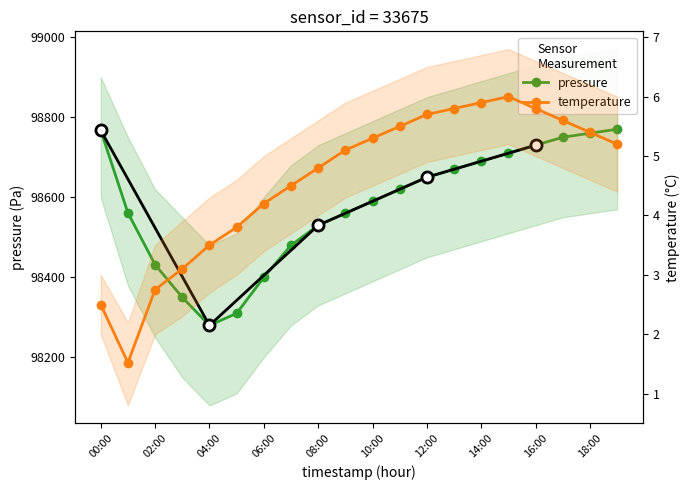

Does the chart display data point markers on the line(s)?

Yes